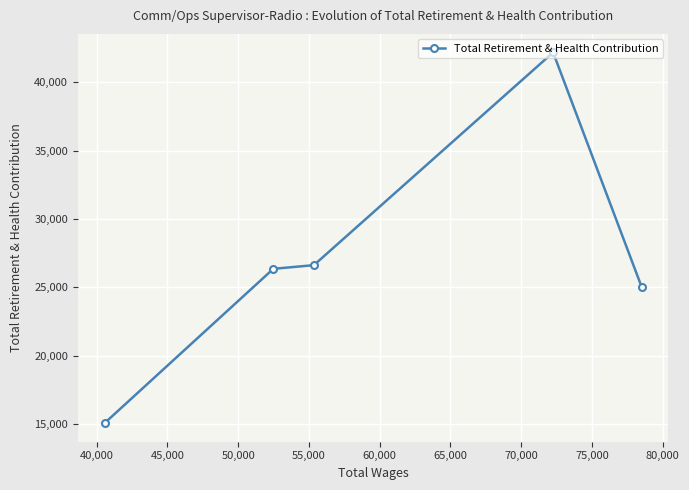

What is the difference between the maximum and second lowest values?

17143